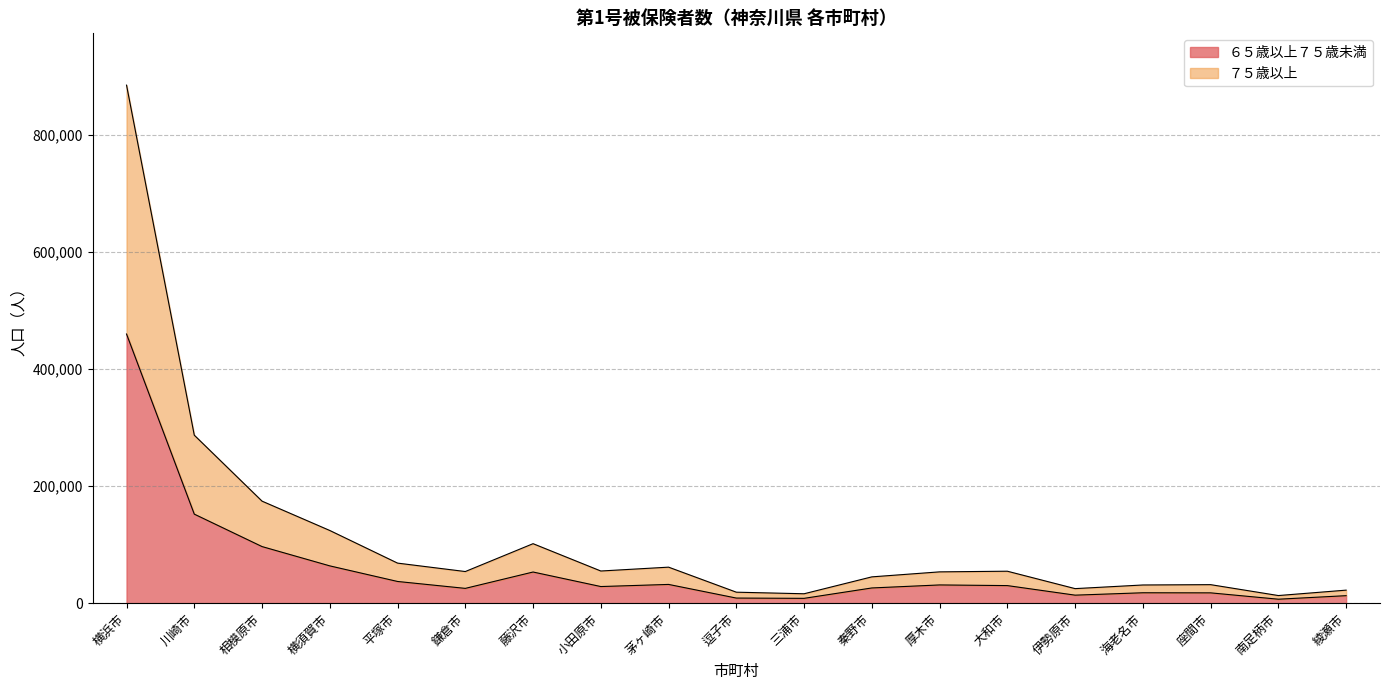

At 茅ヶ崎市, list the series in order from largest to smallest.

７５歳以上, ６５歳以上７５歳未満